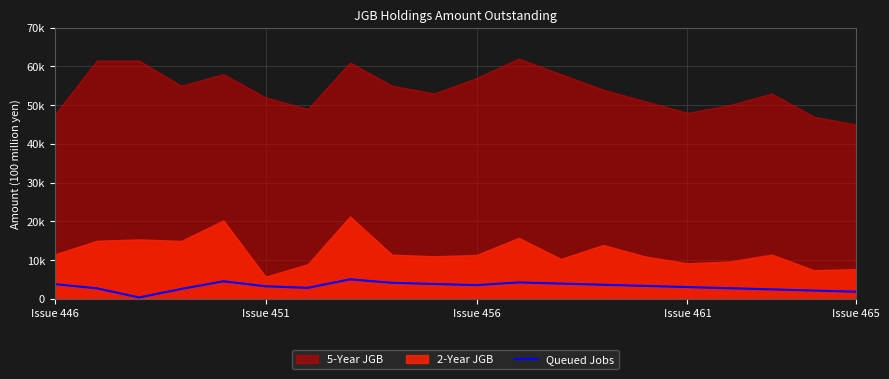

How many data points are above 3300?

9